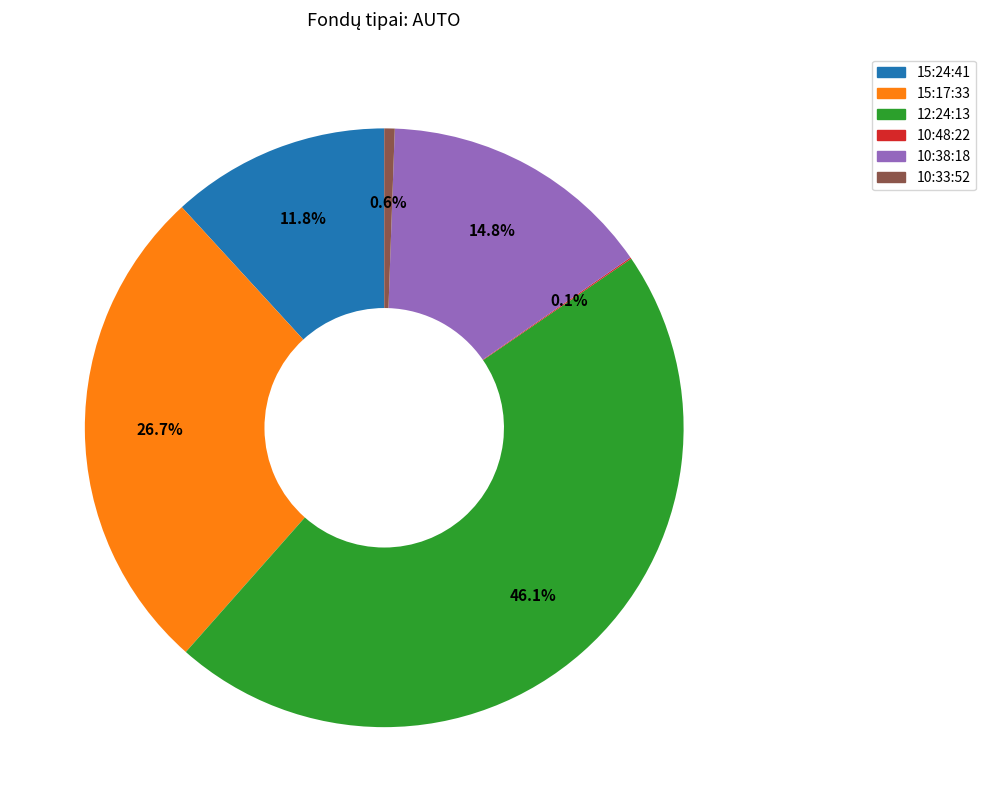

Which has a higher value, 10:33:52 or 10:38:18?

10:38:18